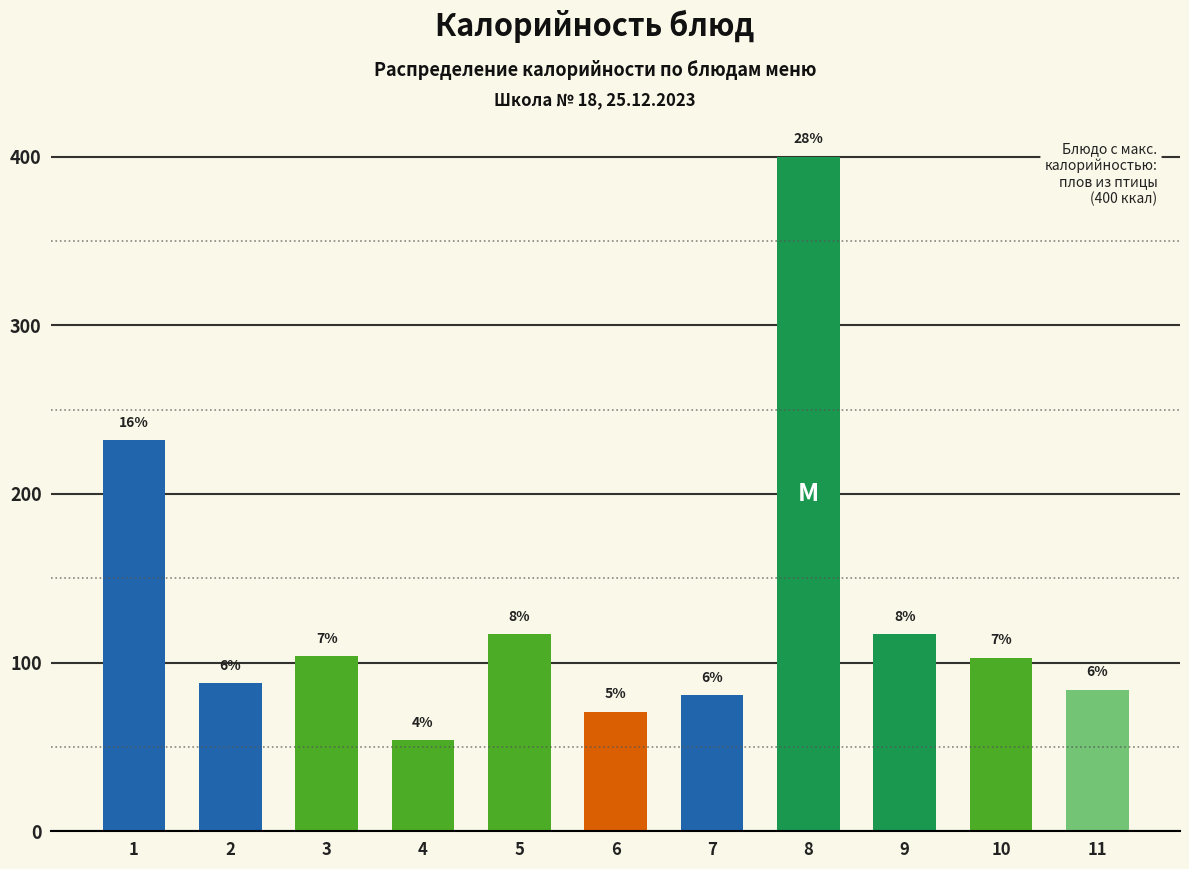

How many bars are there in total?

11